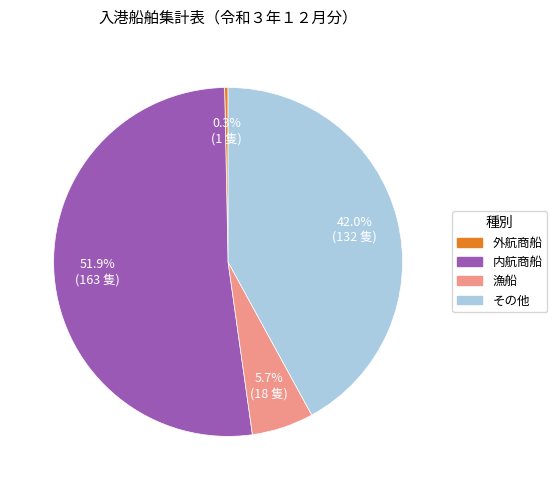

Is the sum of 内航商船 and その他 greater than half?

Yes